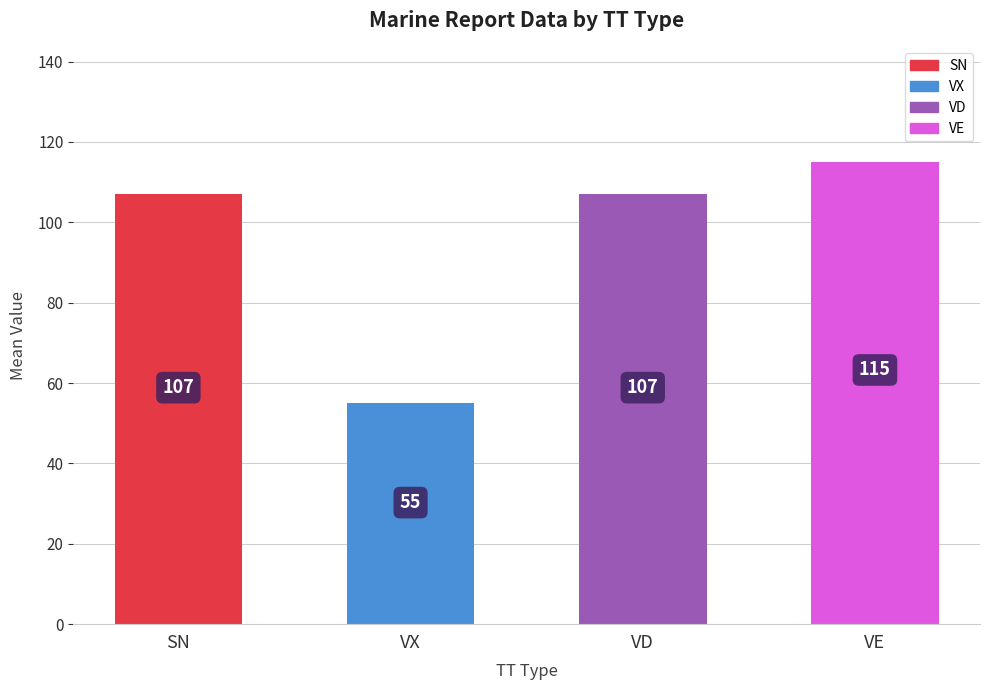

True or false: the data shows 173 at VE.

False